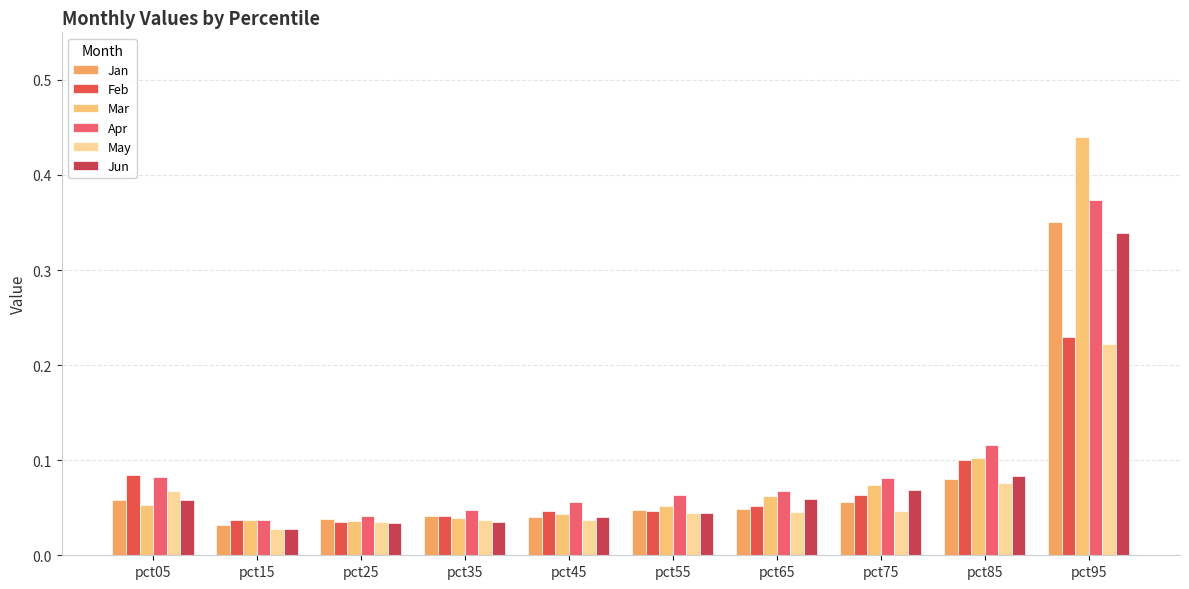

What is the total value across all series at pct65?

0.3